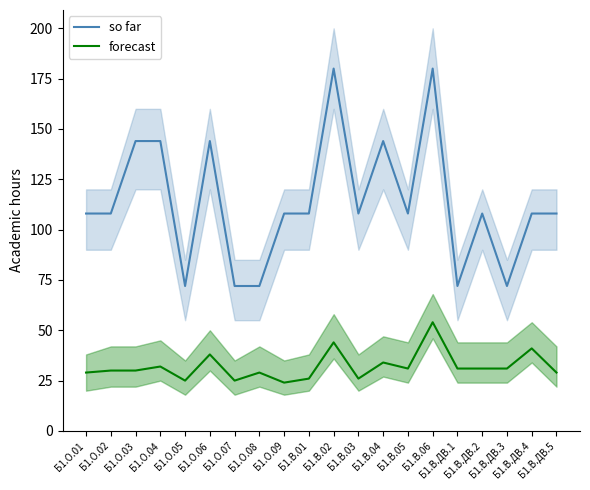

True or false: so far and forecast intersect in this chart.

False